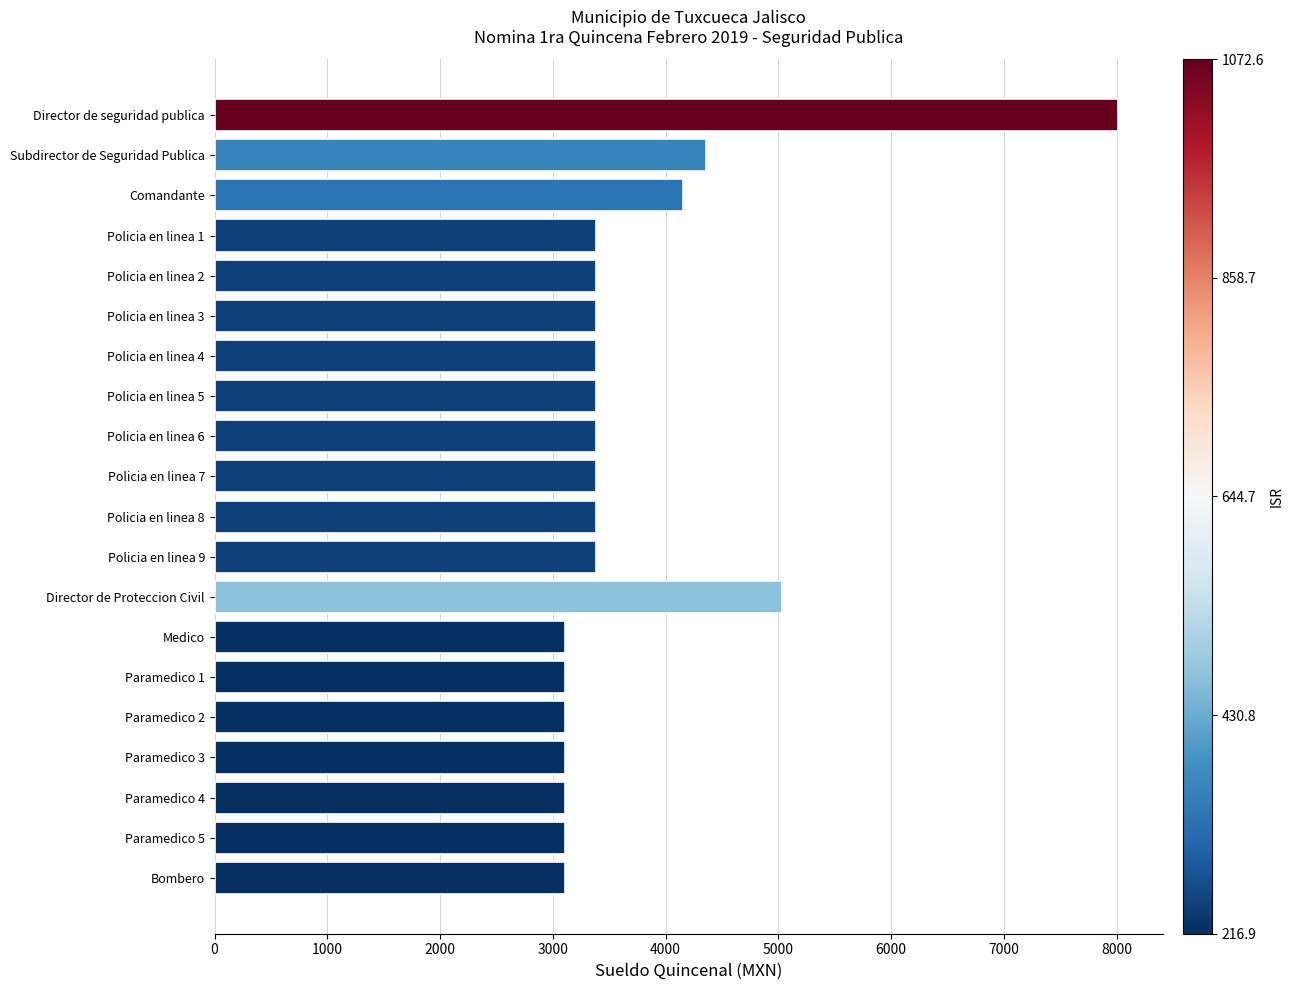

What is the label of the 2nd bar from the top?

Subdirector de Seguridad Publica